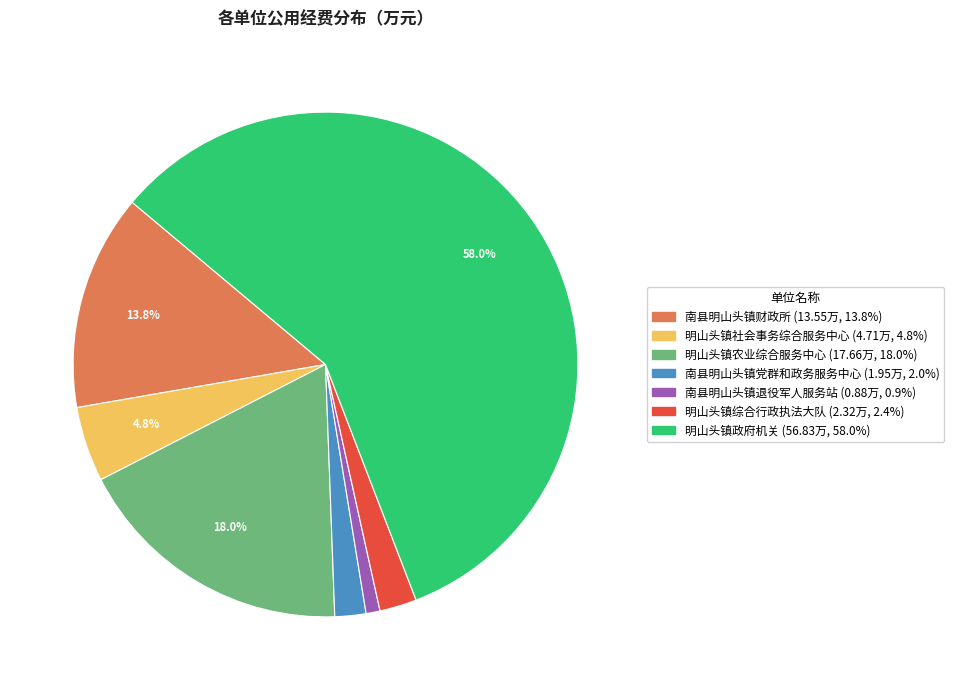

Which has a higher value, 明山头镇社会事务综合服务中心 or 南县明山头镇财政所?

南县明山头镇财政所